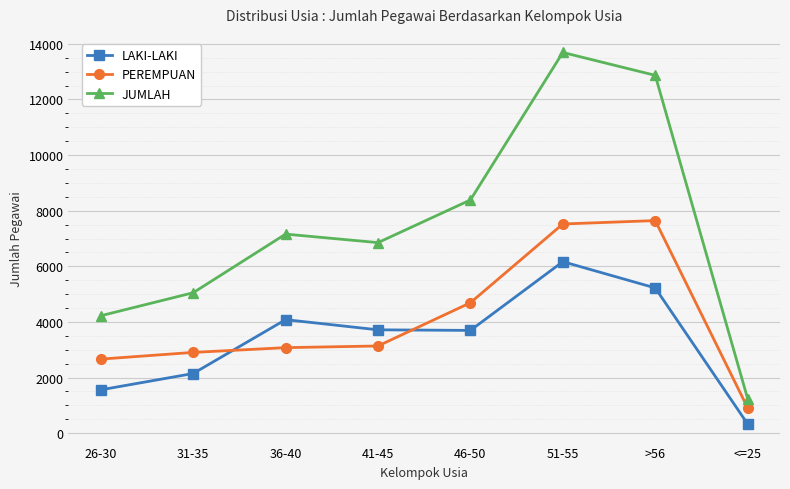

What is the value of the PEREMPUAN point at the 2nd from the left?

2905